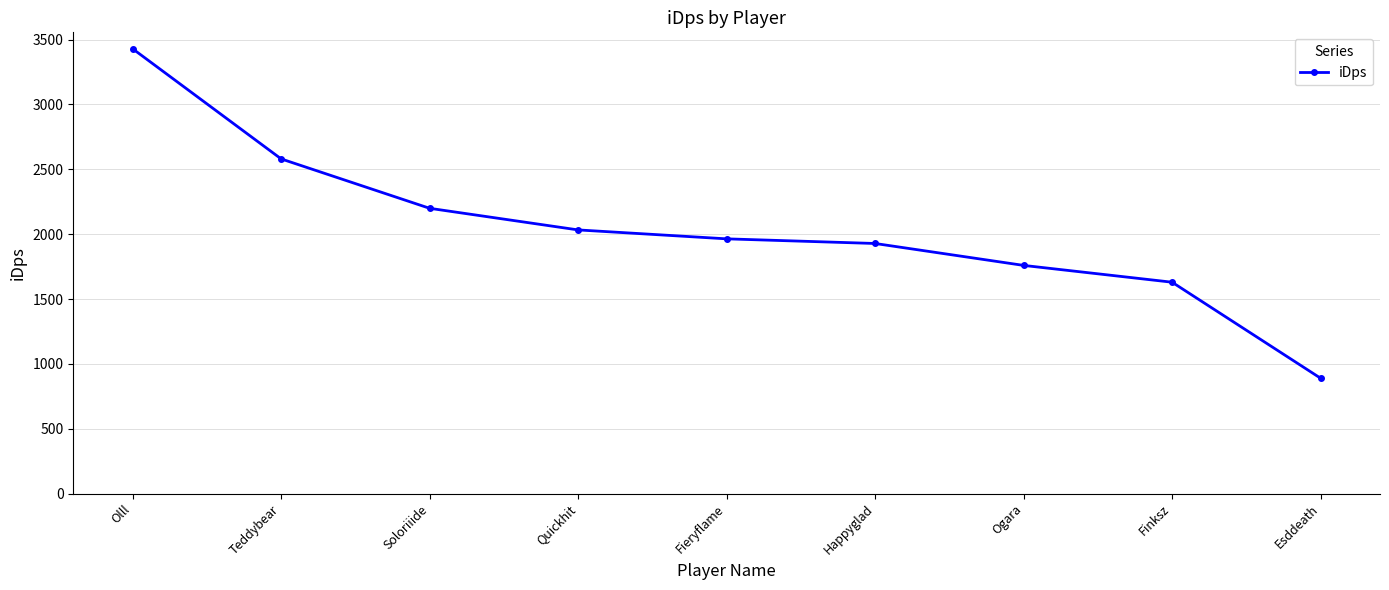

What is the label of the 6th point from the right?

Quickhit